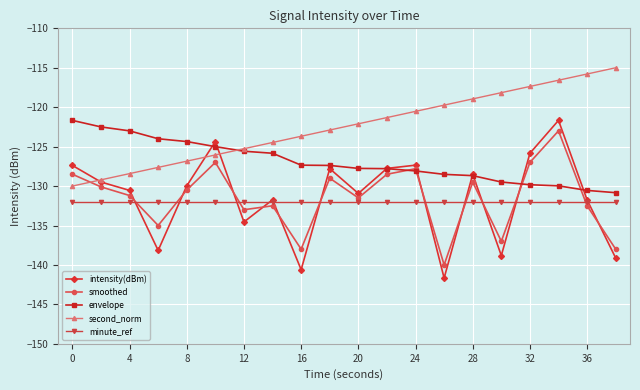

How many interior local valleys does the intensity(dBm) series have?

6